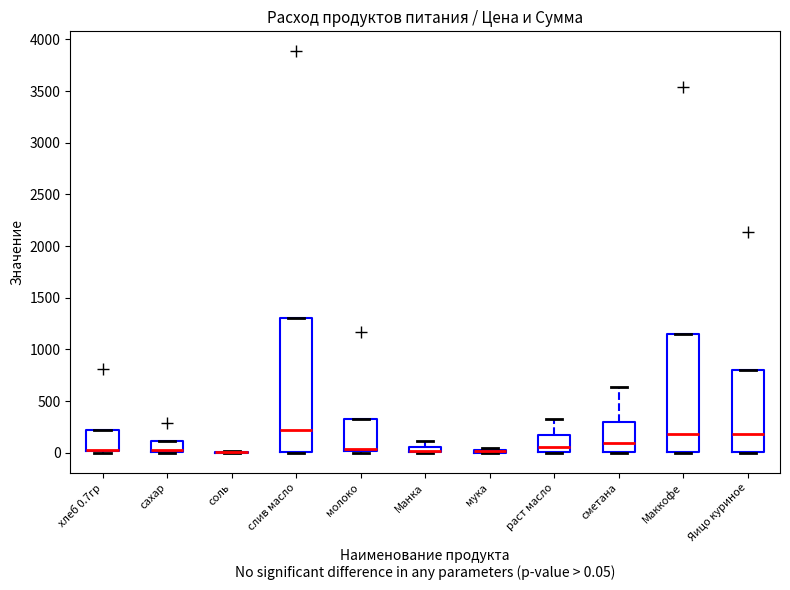

Comparing the boxes themselves (not the whiskers), which one is the tallest?

слив масло